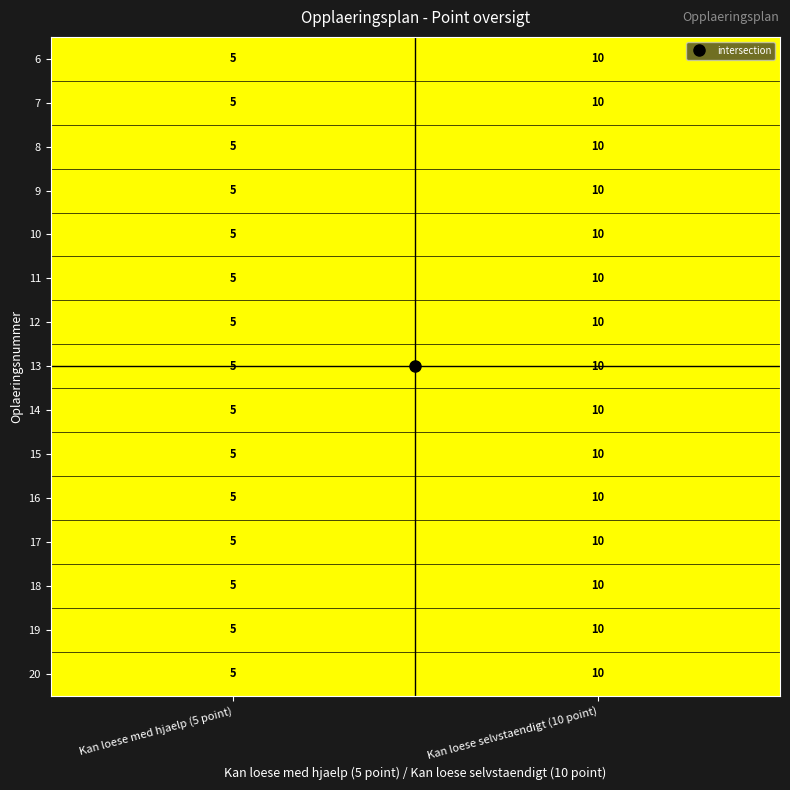

At which category is the sum across all series the highest?

Kan loese selvstaendigt (10 point)